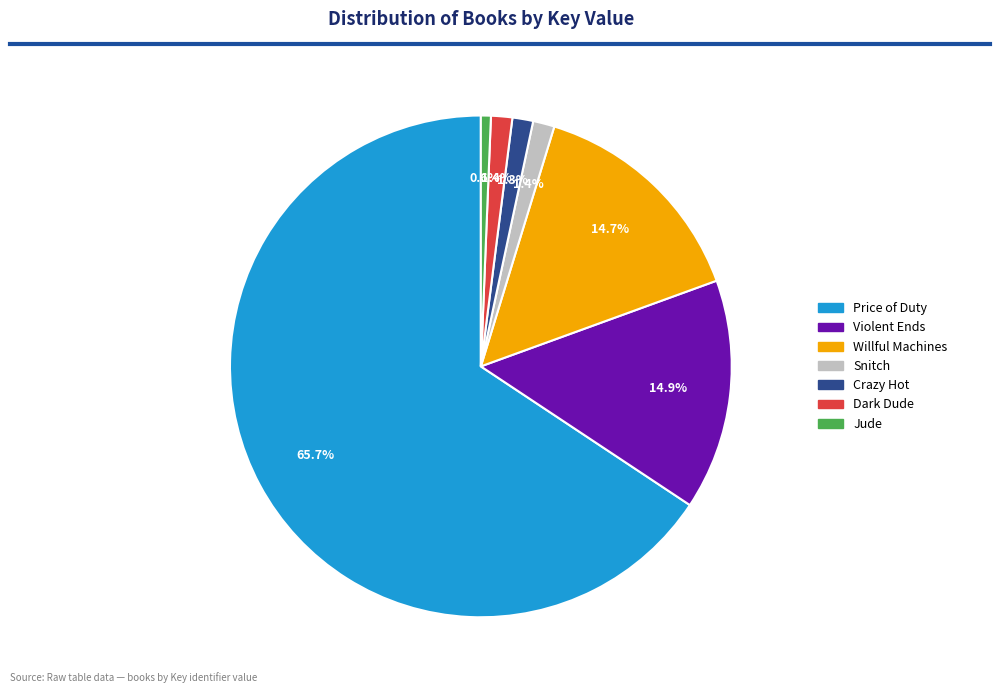

What is the ratio of the value at Willful Machines to the value at Jude?

22.9